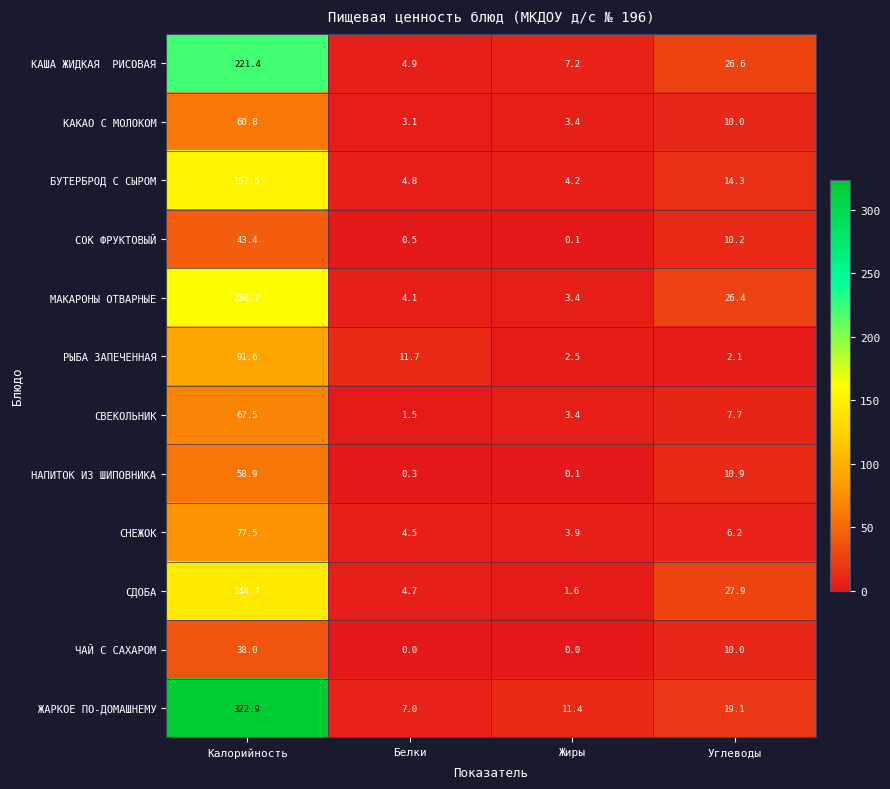

The value of СОК ФРУКТОВЫЙ at Жиры is 0.1. True or false?

True